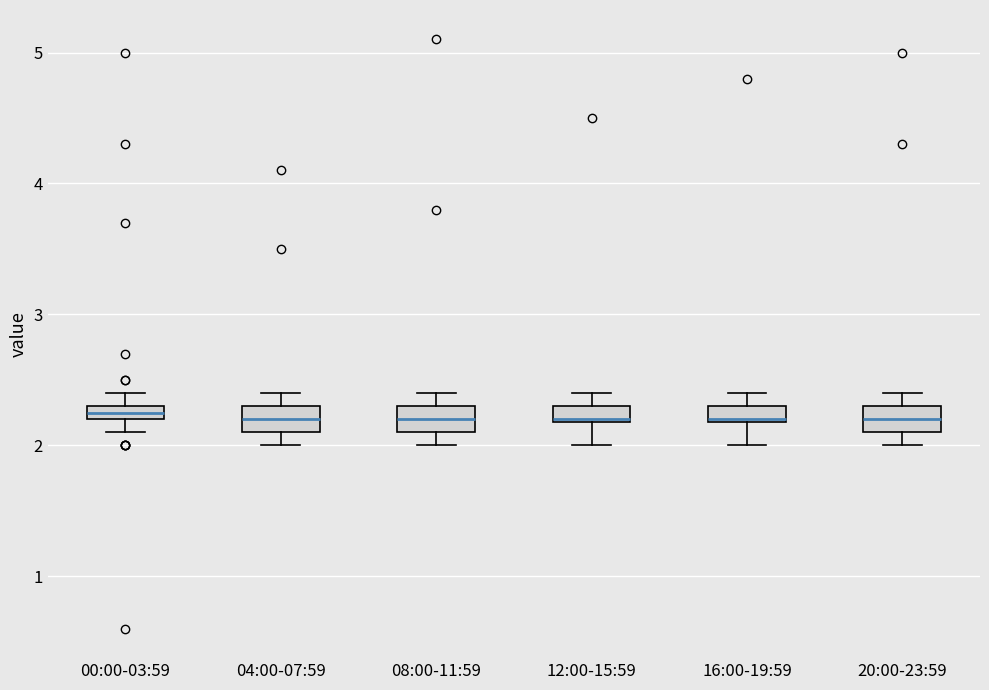

Where does the upper whisker of the box for 00:00-03:59 end on the y-axis? The values are not printed on the chart, so give them approximately, as read against the axis.

2.4